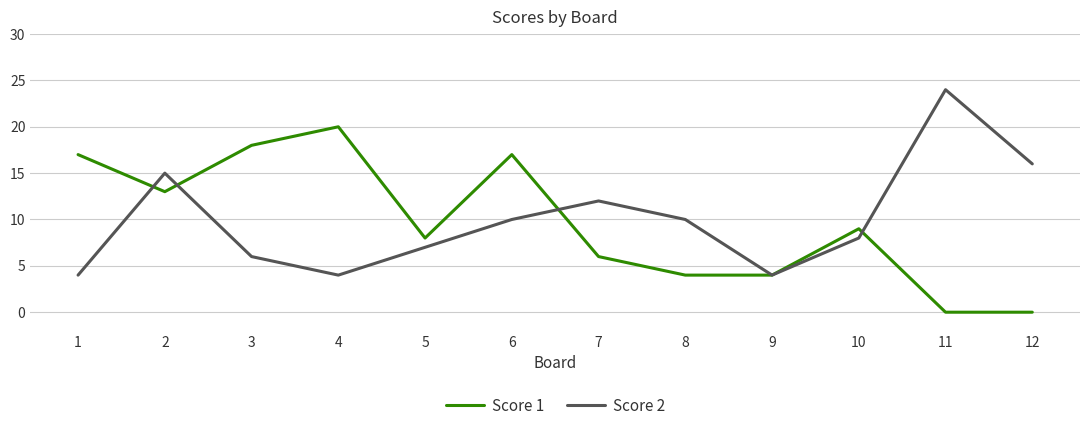

Is it true that Score 1 equals 17 at 6?

True